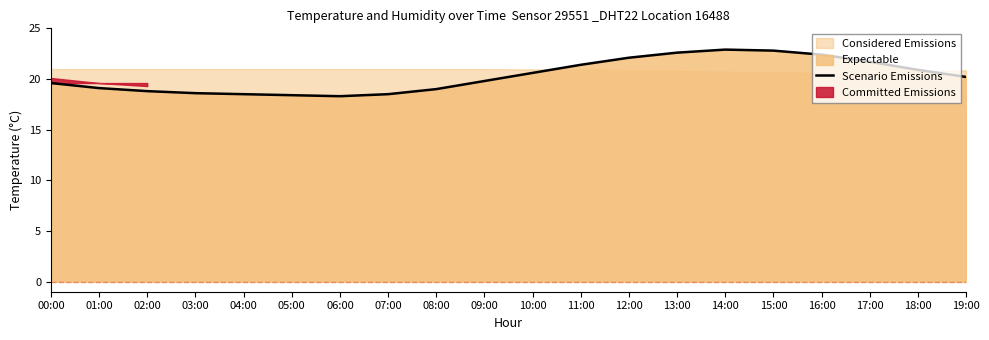

List the labels in order of value, smallest first.

06:00, 05:00, 04:00, 07:00, 03:00, 02:00, 08:00, 01:00, 00:00, 09:00, 19:00, 10:00, 18:00, 11:00, 17:00, 12:00, 16:00, 13:00, 15:00, 14:00